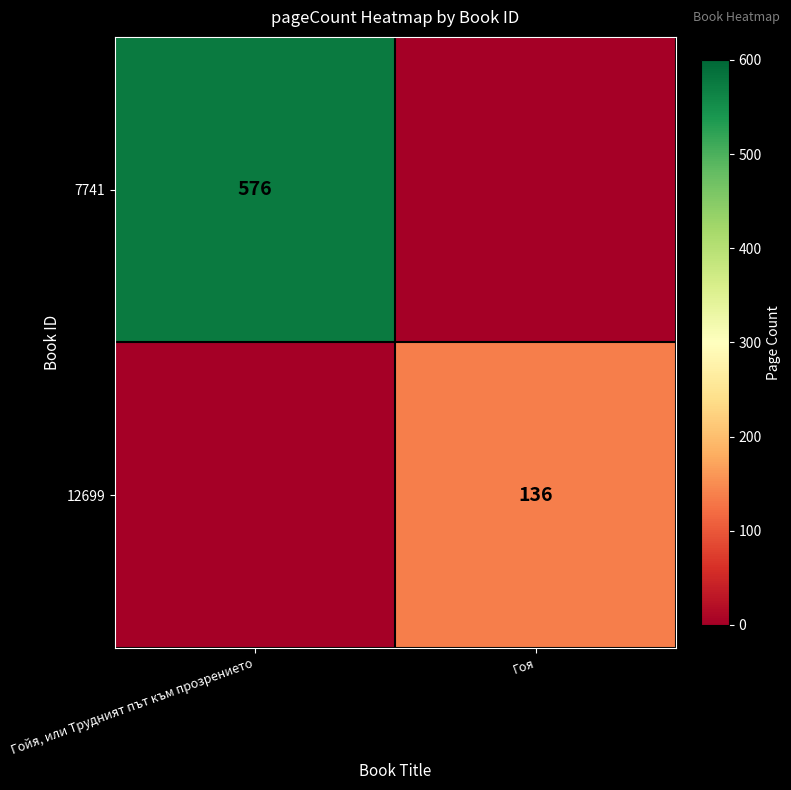

The value of 7741 at Гойя, или Трудният път към прозрението is 234. True or false?

False